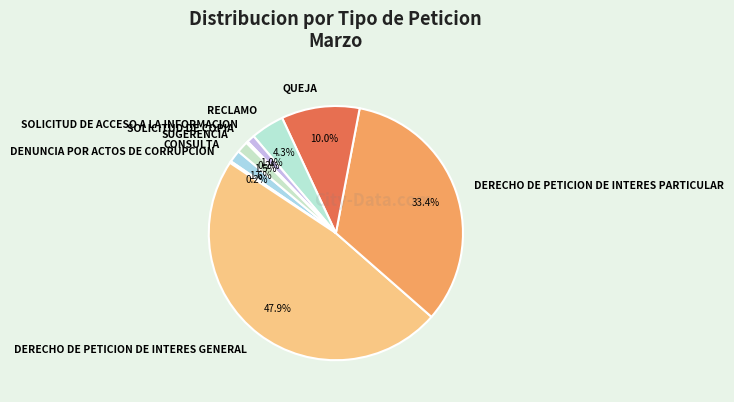

Which slice is the largest?

DERECHO DE PETICION DE INTERES GENERAL